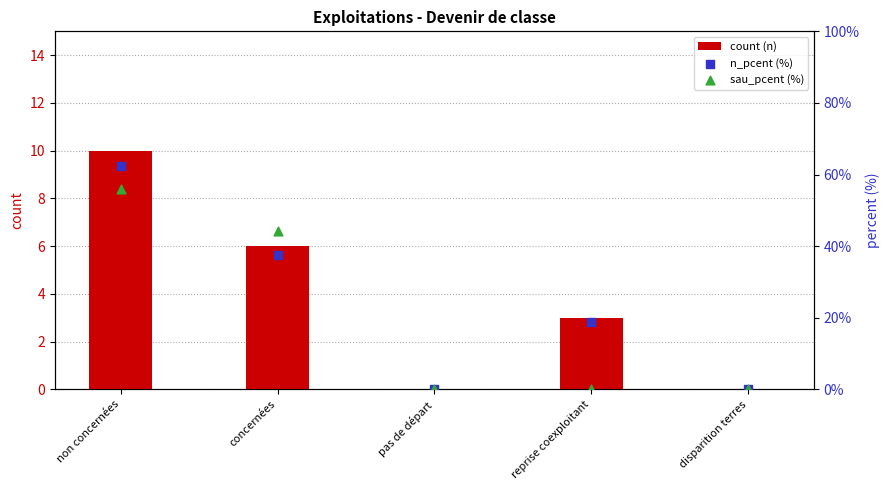

What is the total value across all series at non concernées?

128.4